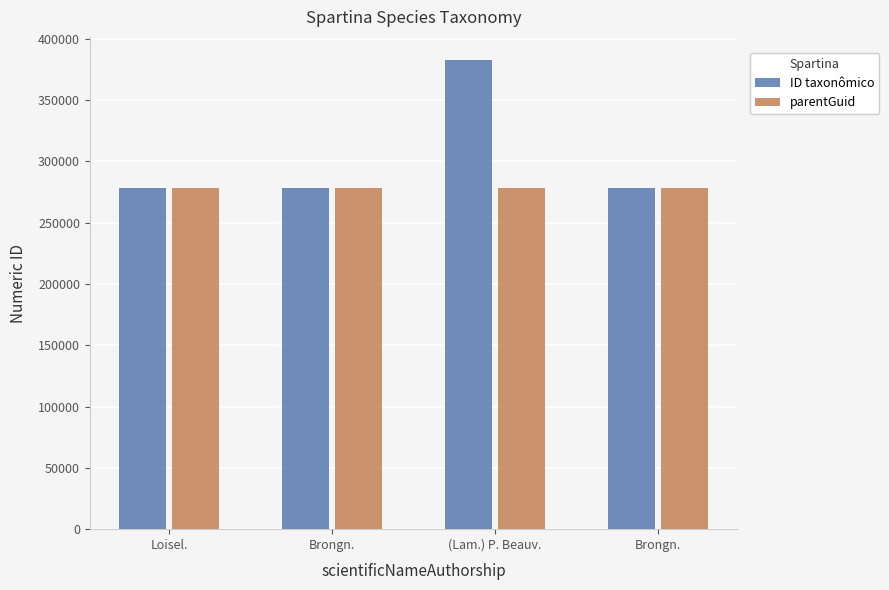

Reading right to left, transcribe all the data shown in this chart.

ID taxonômico: Brongn.=277980	(Lam.) P. Beauv.=382256	Brongn.=277983	Loisel.=277978
parentGuid: Brongn.=277975	(Lam.) P. Beauv.=277975	Brongn.=277975	Loisel.=277975